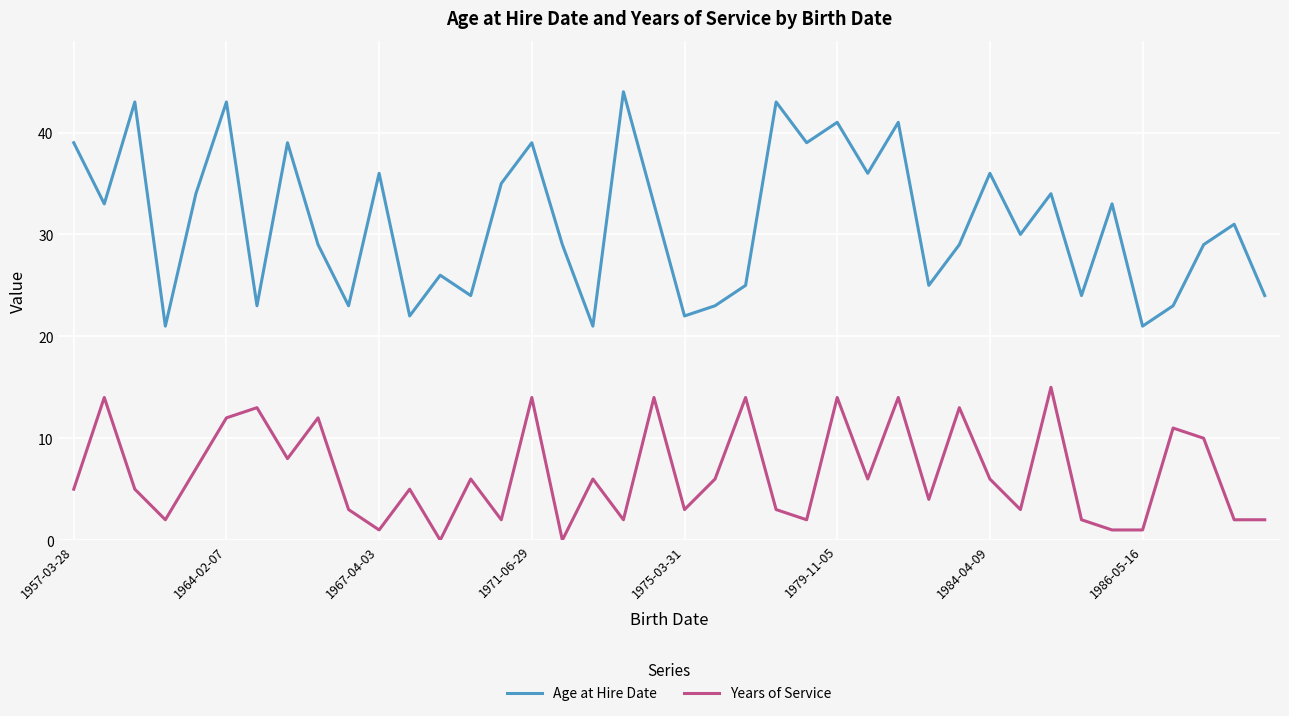

Rank the series by their maximum value, from lowest to highest.

Years of Service, Age at Hire Date